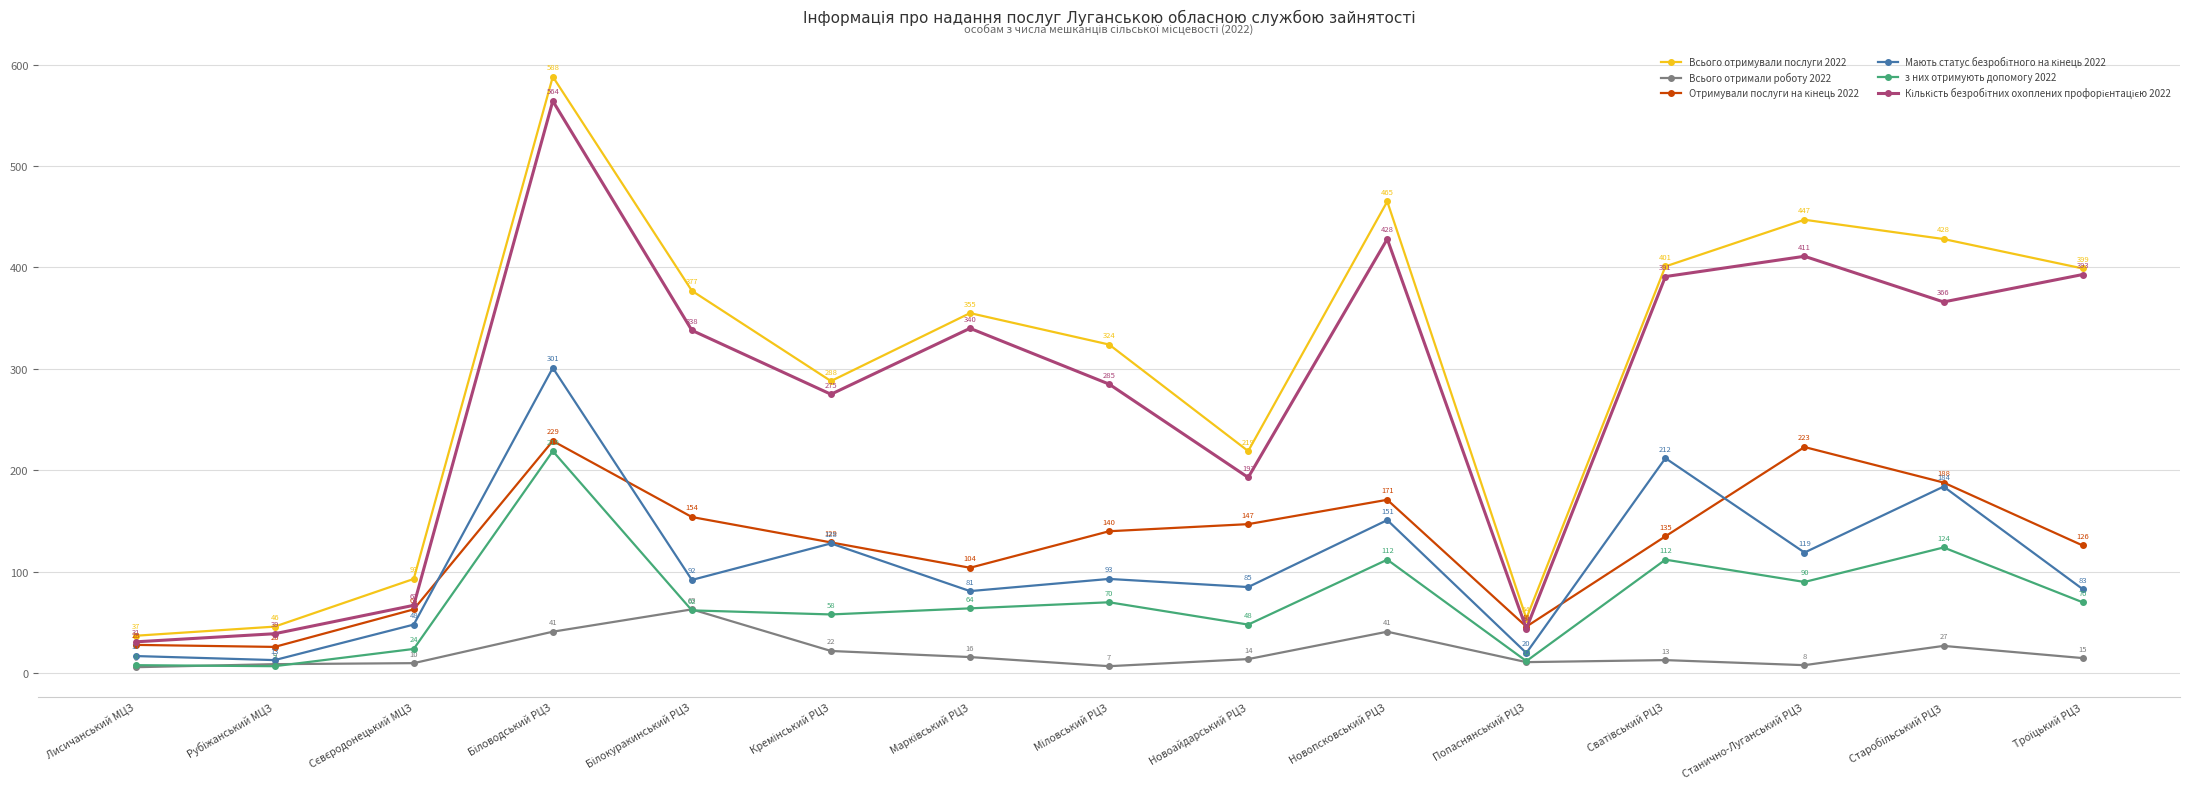

True or false: Всього отримували послуги 2022 and з них отримують допомогу 2022 cross at least once.

False